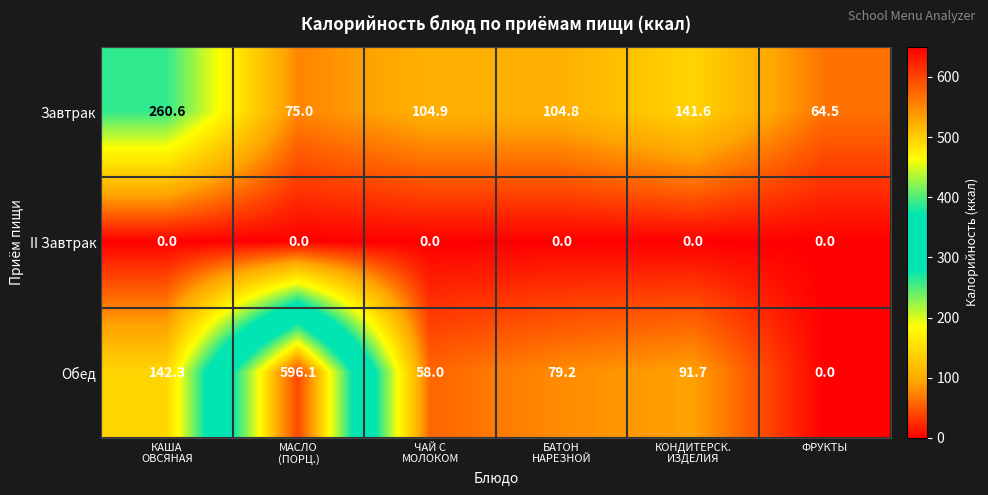

What is the approximate value of Обед at ЧАЙ С МОЛОКОМ?

58.0